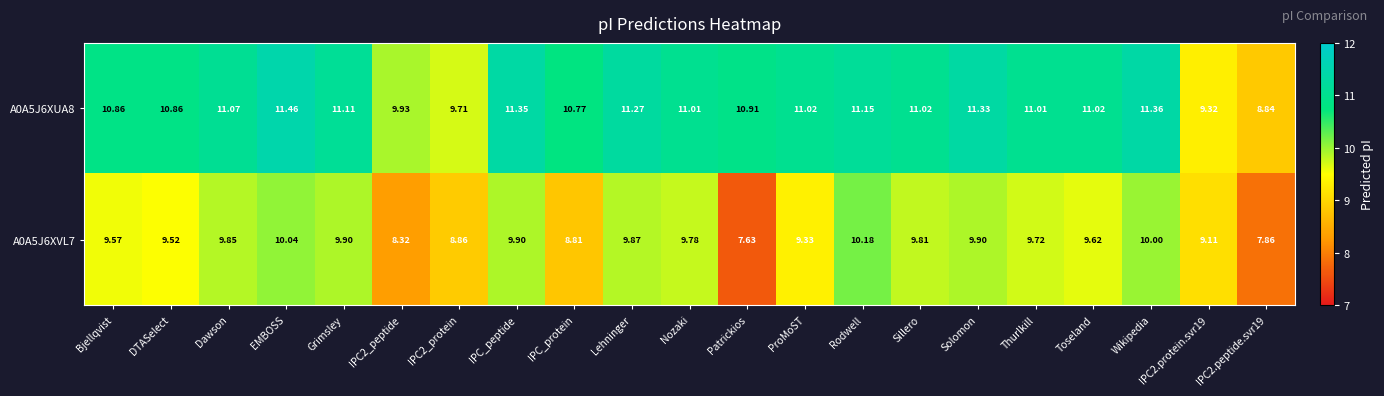

Which category has the highest value in the A0A5J6XVL7 series?

Rodwell